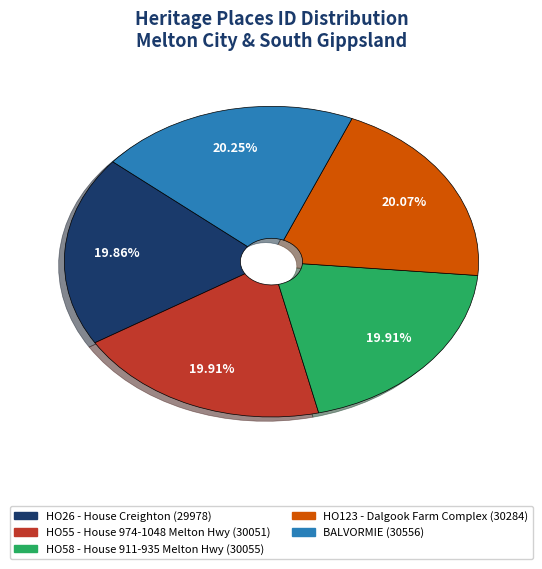

Does BALVORMIE represent more than half of the total?

No